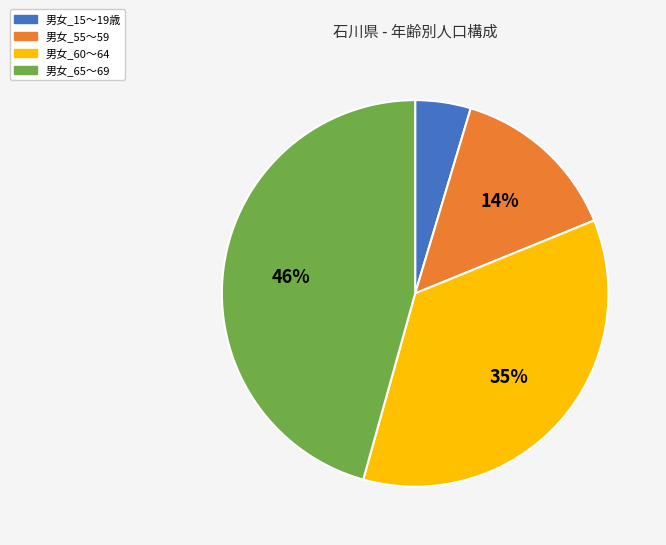

To the nearest percent, what is the average slice percentage?

25%